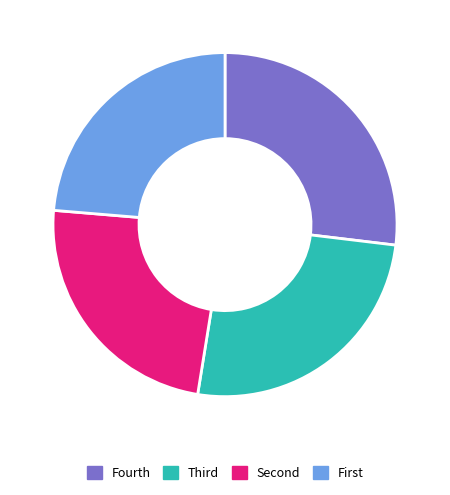

Is there any slice that represents more than half of the pie?

No